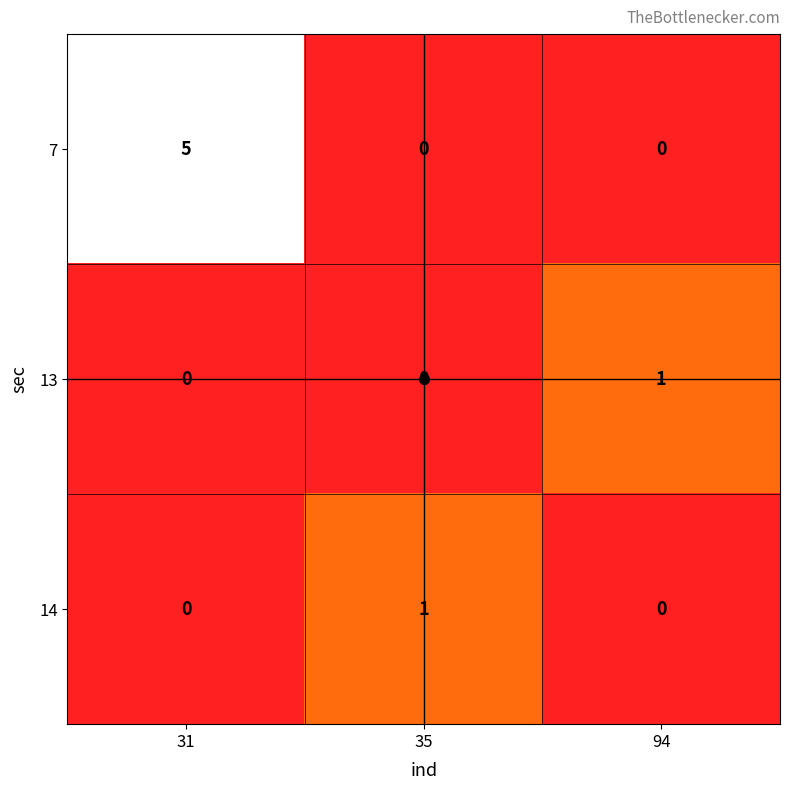

How many values in the 14 series exceed 0?

1